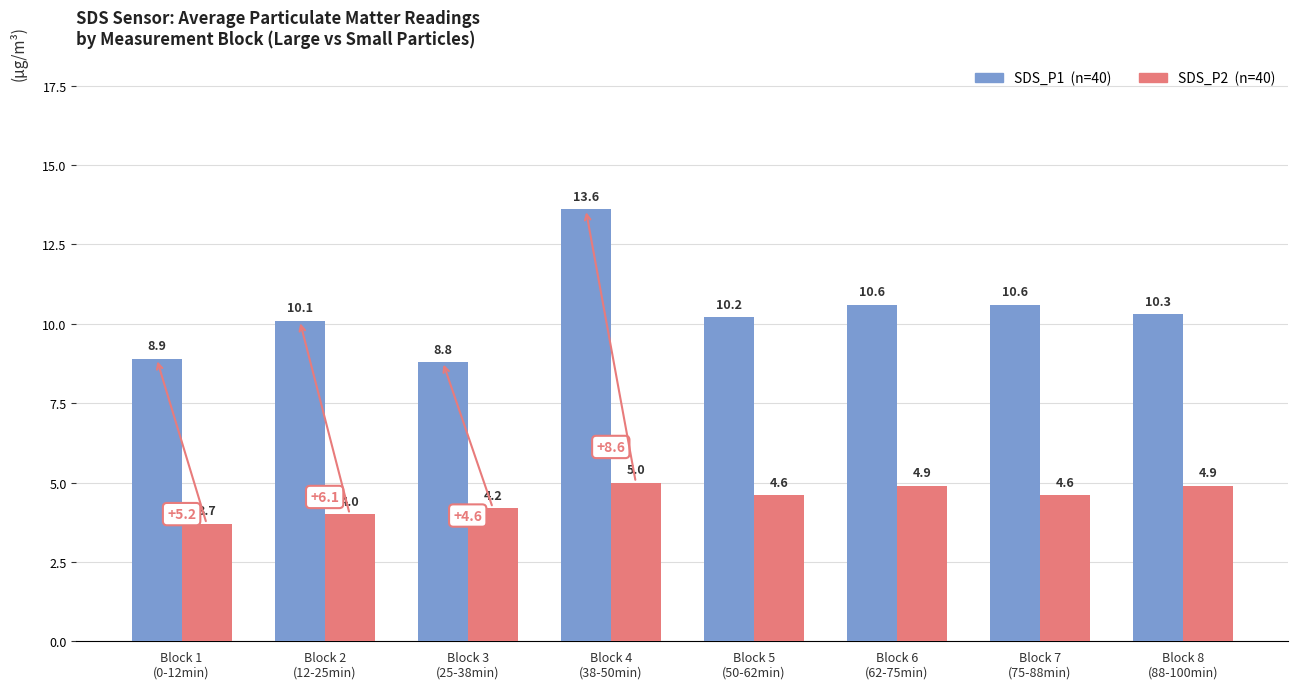

What is the minimum value shown in the chart?

3.7